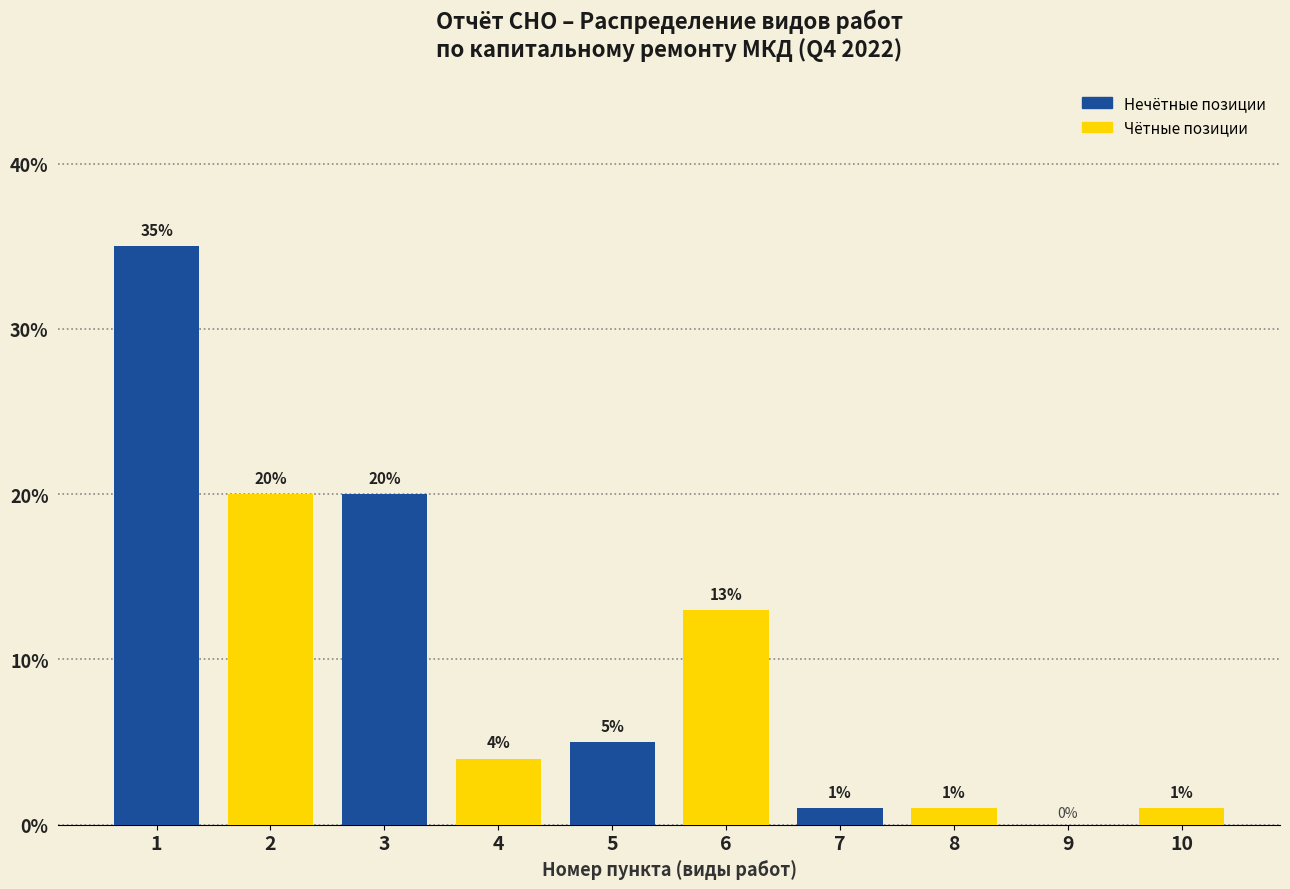

Reading left to right, extract all data points from this chart.

1=35	2=20	3=20	4=4	5=5	6=13	7=1	8=1	9=0	10=1